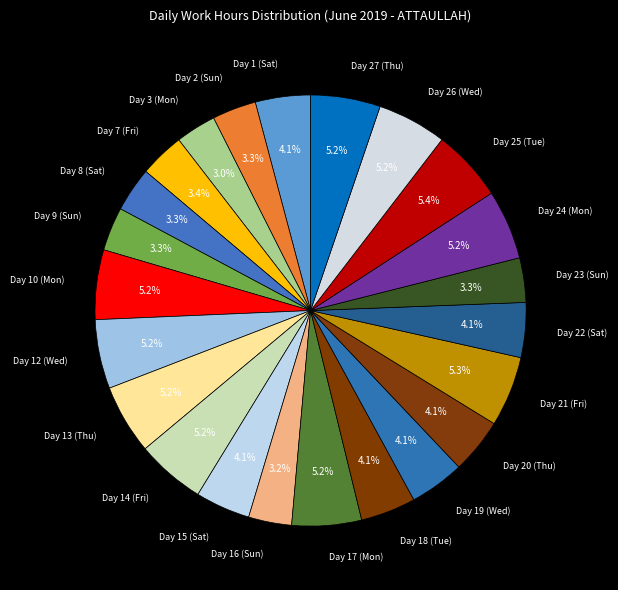

To the nearest percent, what portion does Day 8 (Sat) represent?

3%